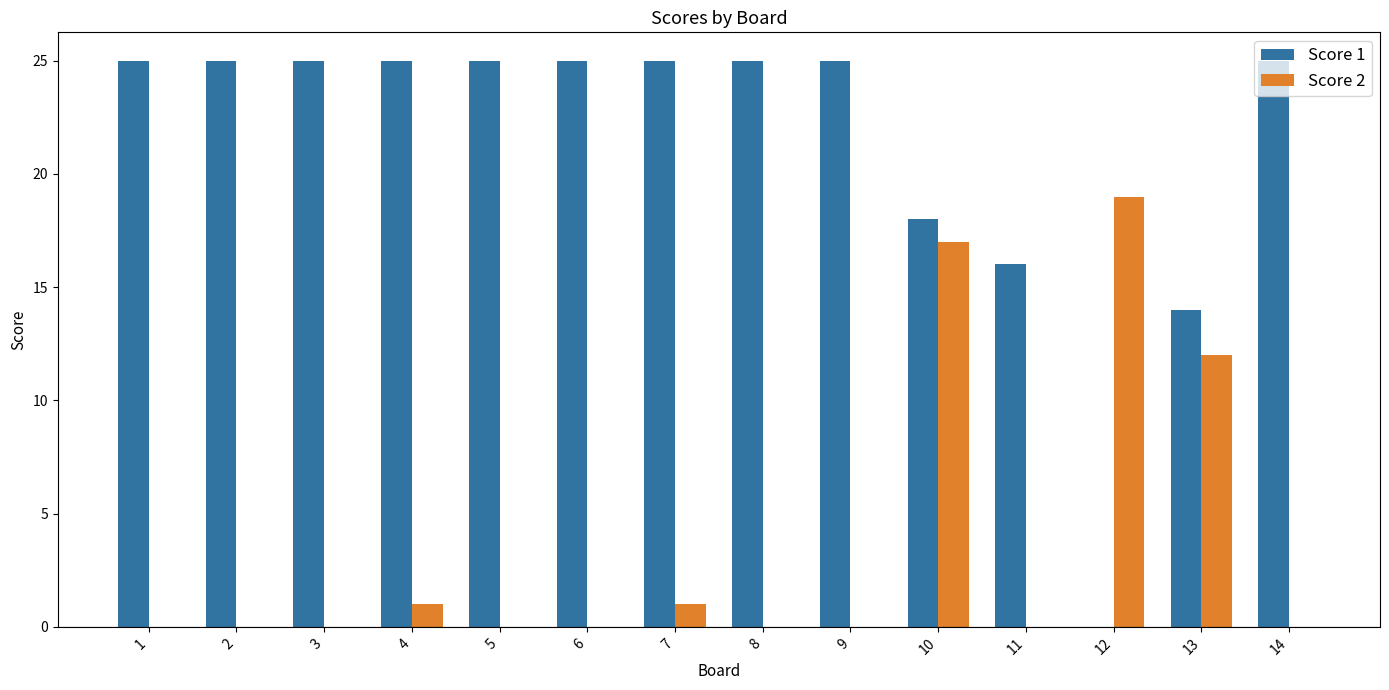

At which label is Score 2 closest to 9?

13